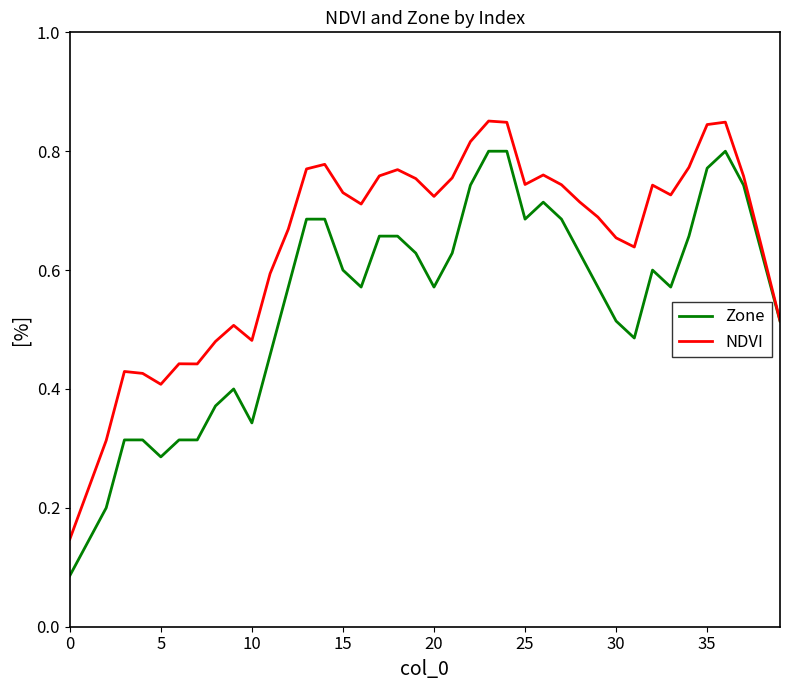

What are all the series names shown in the legend?

Zone, NDVI